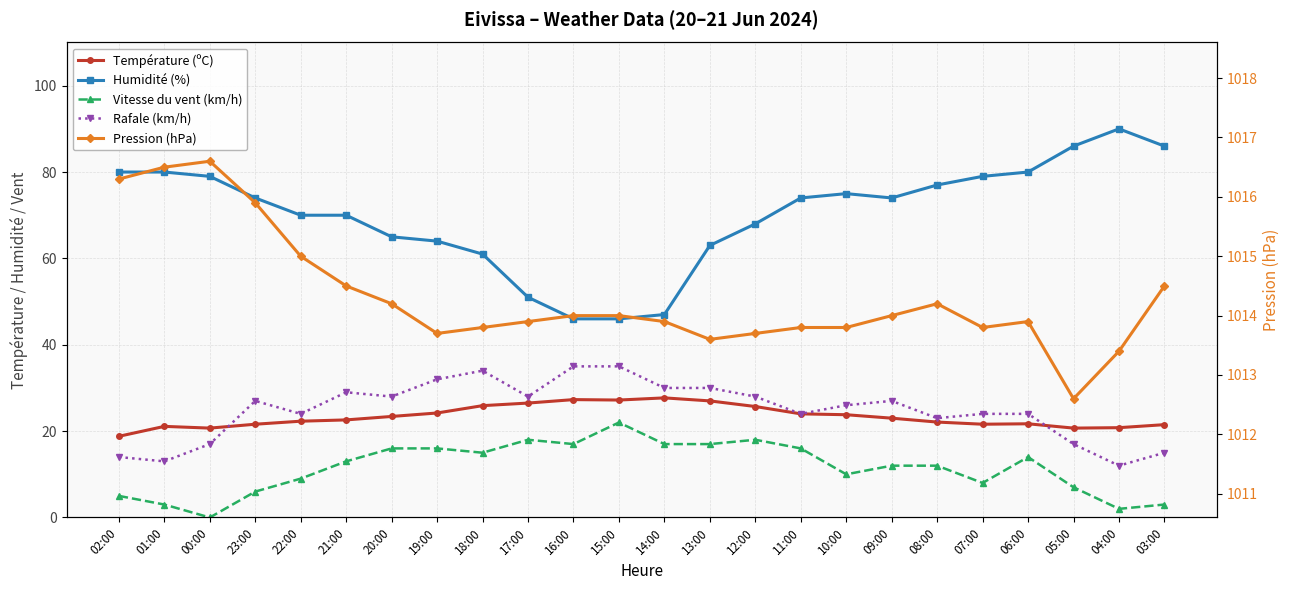

Which series has the widest spread of values?

Humidité (%)